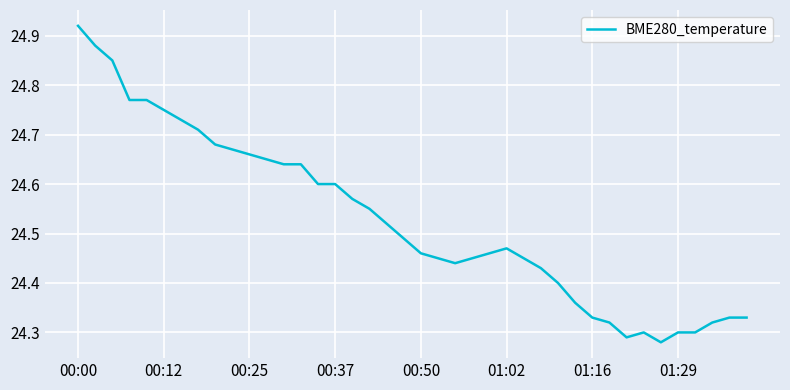

What is the difference between the maximum and minimum values?

0.6